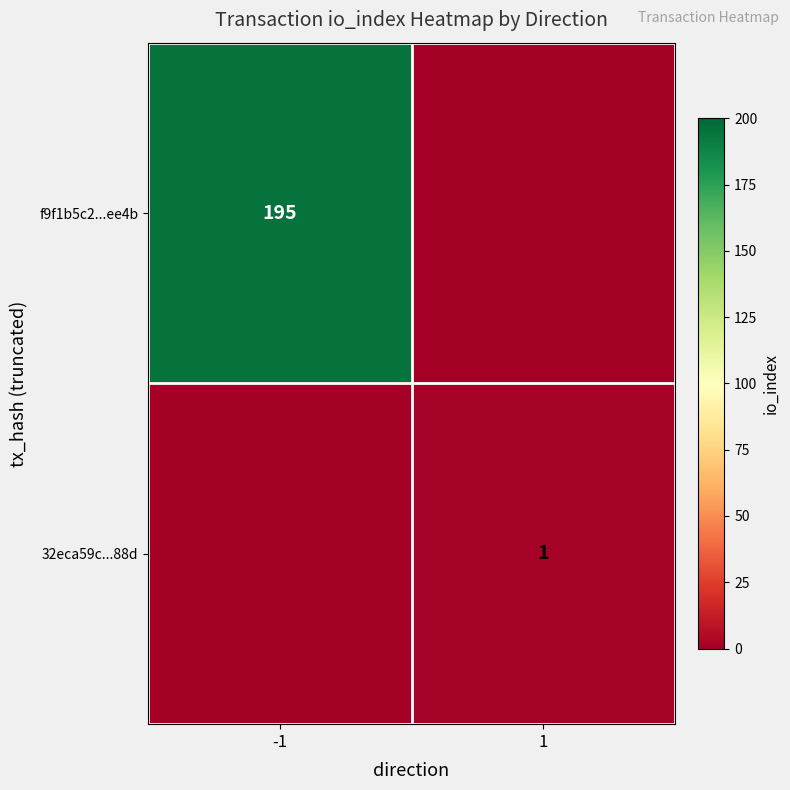

Is it true that f9f1b5c2...ee4b equals 131 at -1?

False